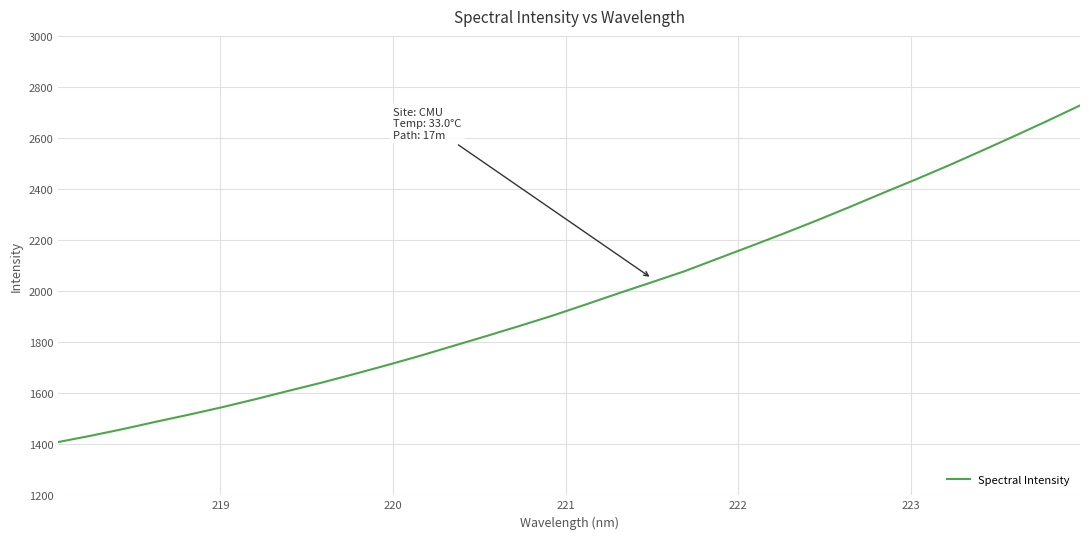

What is the greatest value displayed?

2727.5